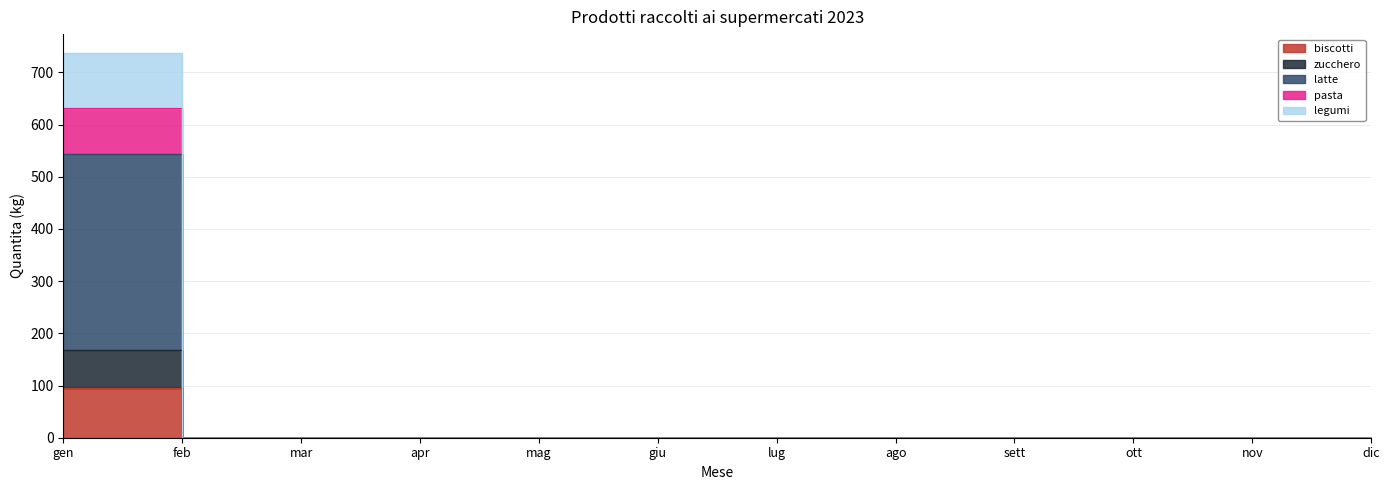

True or false: biscotti has a value of -189.7 at lug.

False